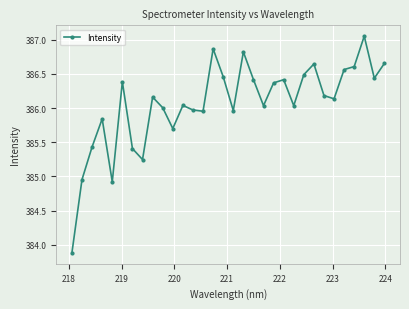

True or false: there are more than 2 points higher than both neighbors.

True